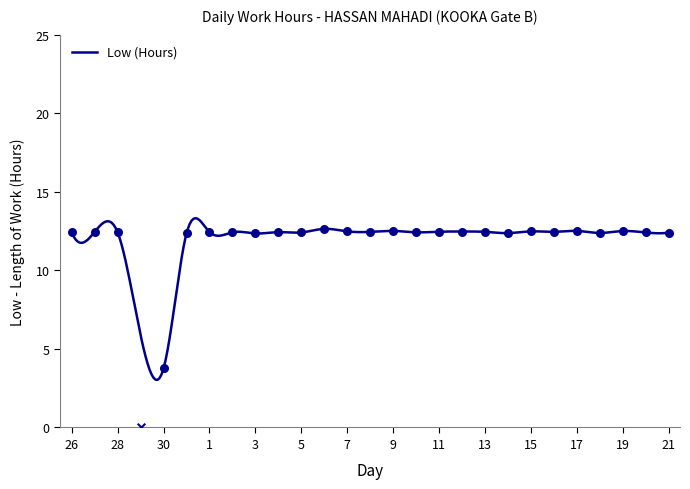

Approximately how many times larger is the value at 11 compared to 4?

1.0